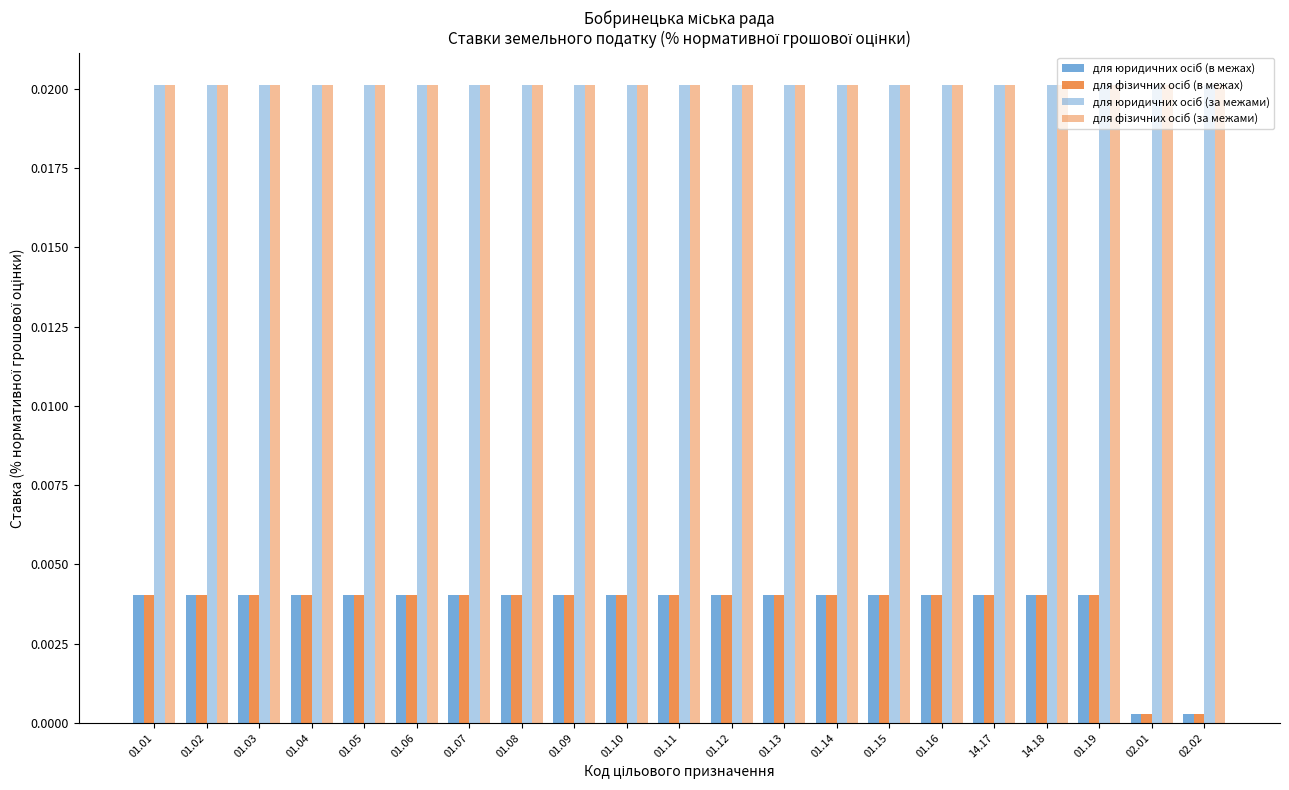

Does the chart contain stacked bars?

No